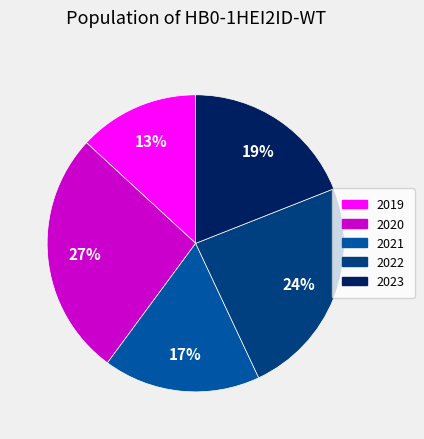

Count the number of slices in the pie.

5